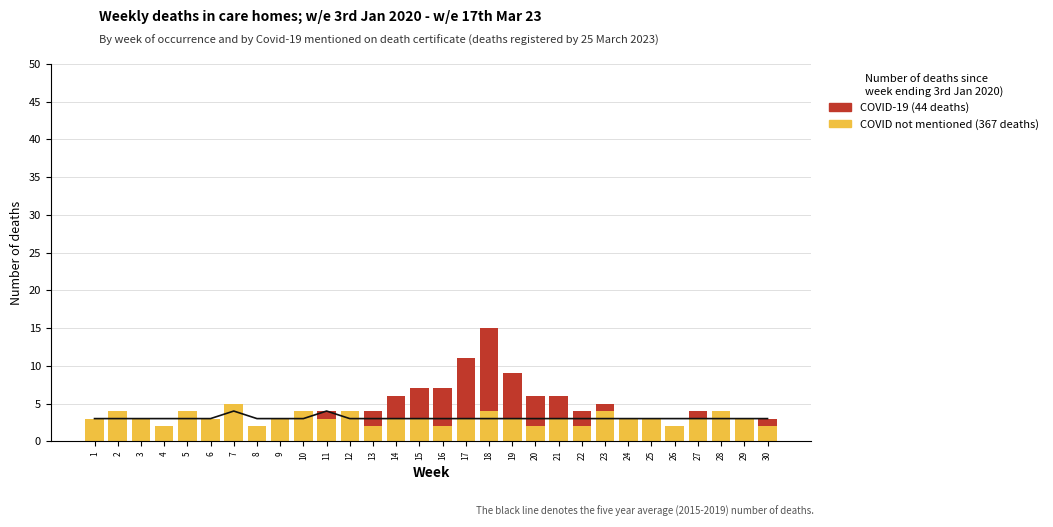

At 13, list the series in order from smallest to largest.

COVID not mentioned (30 weeks), COVID-19 (30 weeks), 5yr average